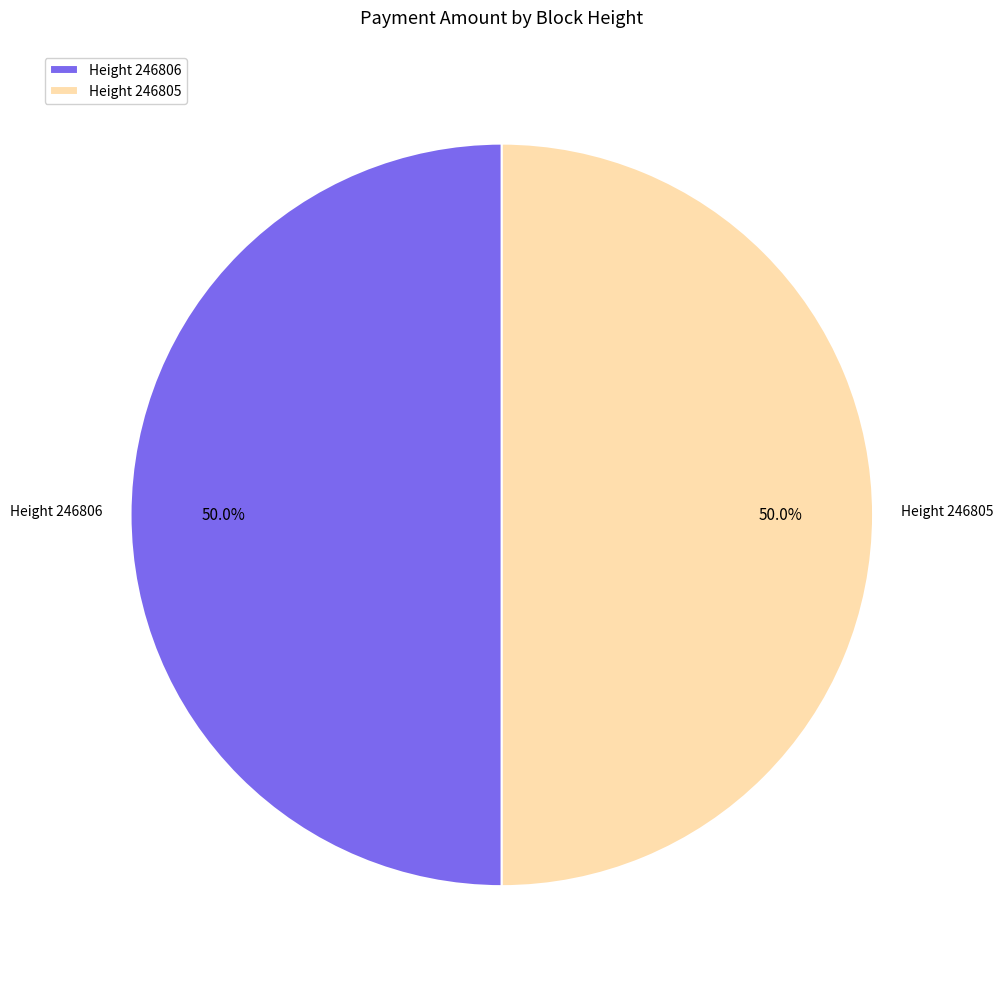

Count the number of slices in the pie.

2